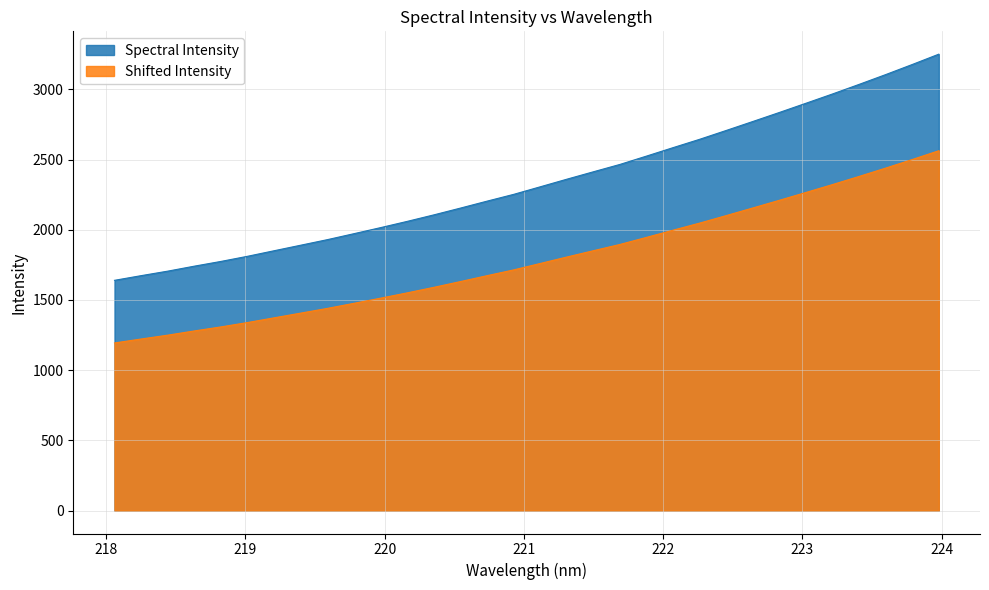

Where does the data first go above 2305?

221.1174